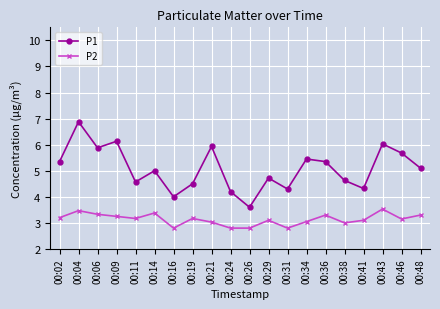

At which category does P2 reach its first local peak?

00:04